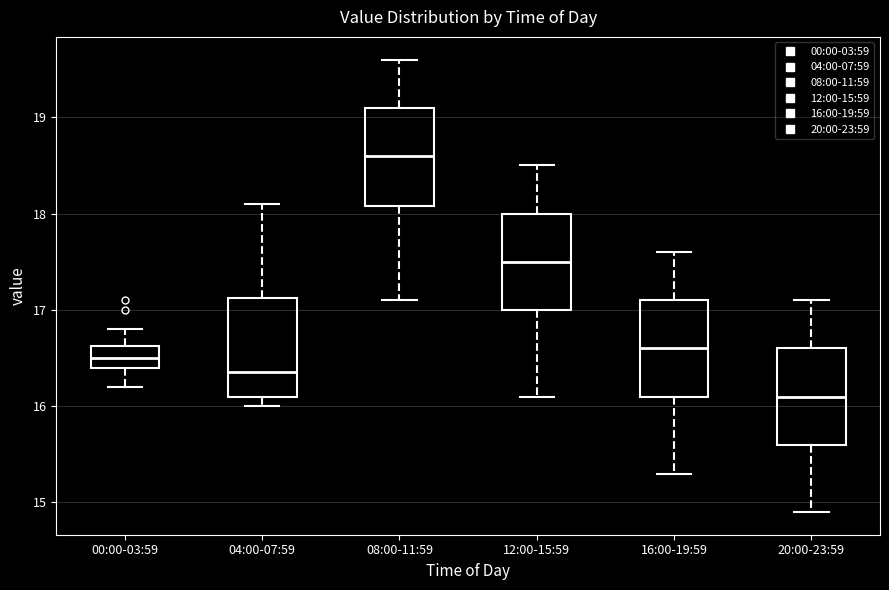

Where does the lower whisker of the box for 00:00-03:59 end on the y-axis? The values are not printed on the chart, so give them approximately, as read against the axis.

16.2